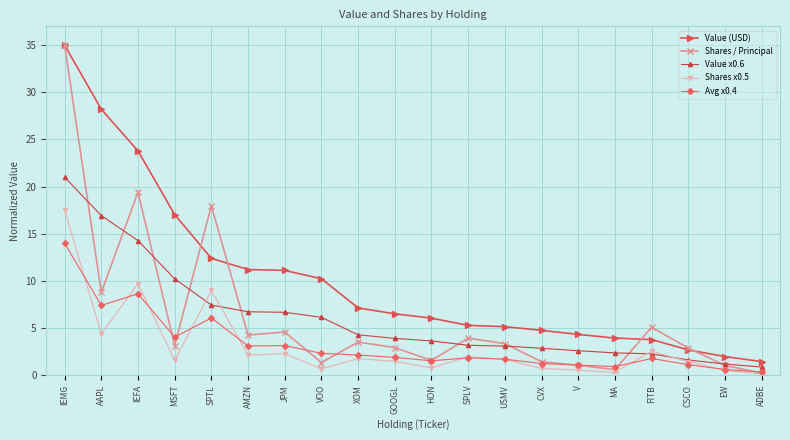

What is the sum of the Value x0.6 values at XOM and CVX?

7.1